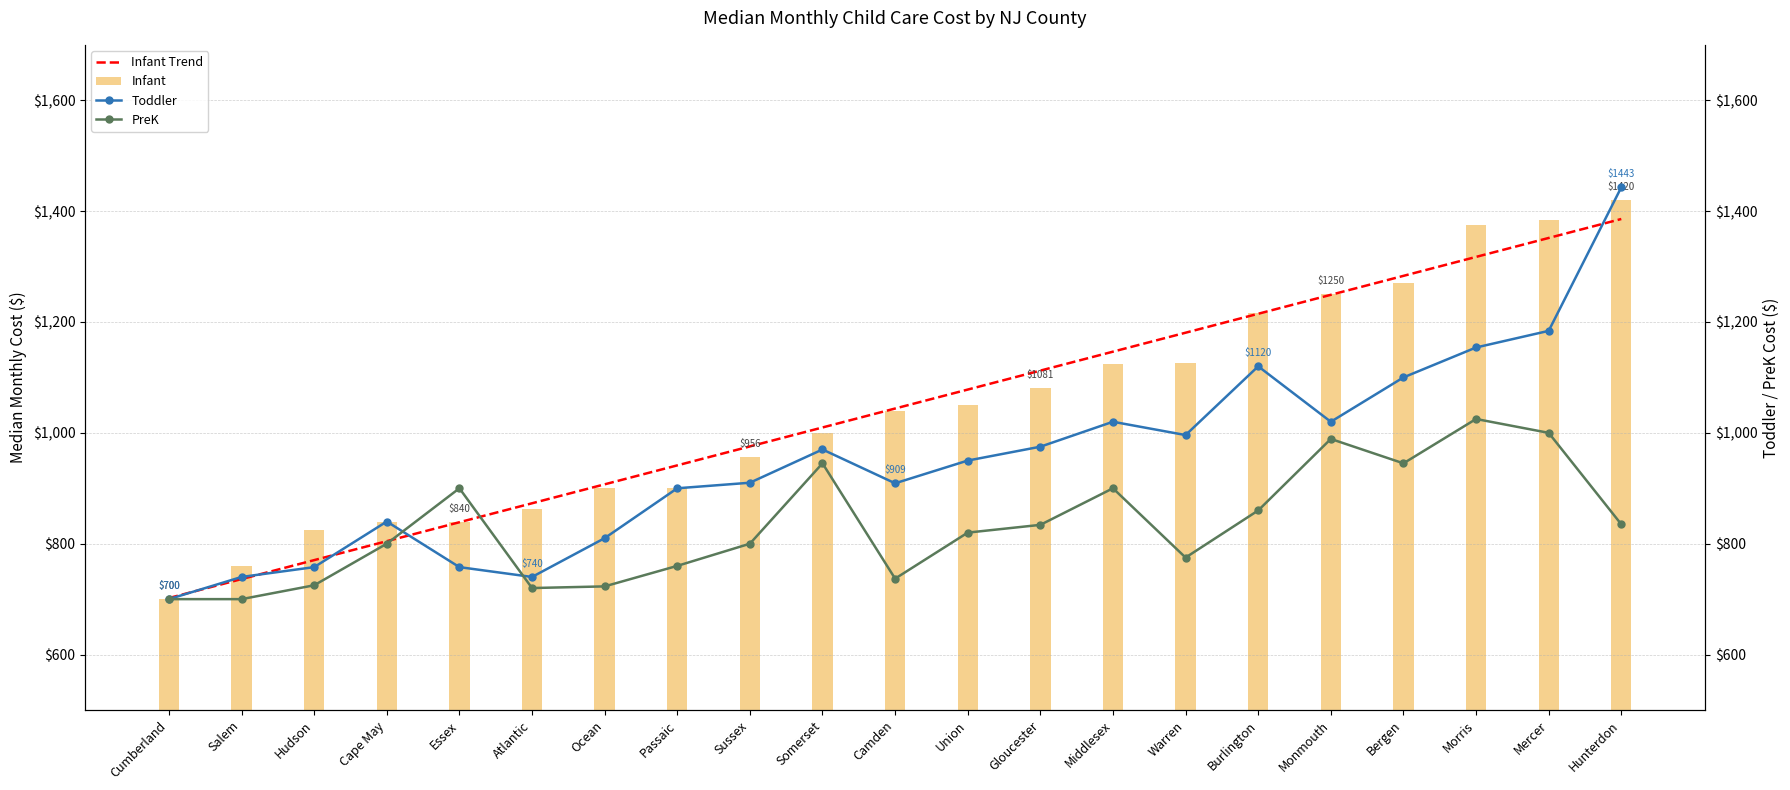

Reading left to right, list all the values displayed in this chart.

Infant Trend: 702.0	736.2	770.4	804.6	838.7	872.9	907.1	941.3	975.5	1009.7	1043.9	1078.1	1112.3	1146.5	1180.6	1214.8	1249.0	1283.2	1317.4	1351.6	1385.8
Infant: 700.0	760.0	825.0	840.0	840.0	863.5	900.0	900.0	956.2	1000.0	1040.0	1050.0	1081.0	1125.0	1125.8	1216.0	1250.0	1270.0	1375.0	1384.0	1420.0
Toddler: 700.0	740.0	757.8	840.0	757.8	740.0	810.0	900.0	910.0	970.0	909.0	950.0	975.0	1020.0	996.0	1120.0	1020.0	1100.0	1154.0	1184.0	1443.0
PreK: 700.0	700.0	725.0	800.0	900.0	720.0	723.0	760.0	800.0	945.0	737.0	820.0	834.0	900.0	775.0	860.0	989.0	945.0	1025.0	1000.0	835.0